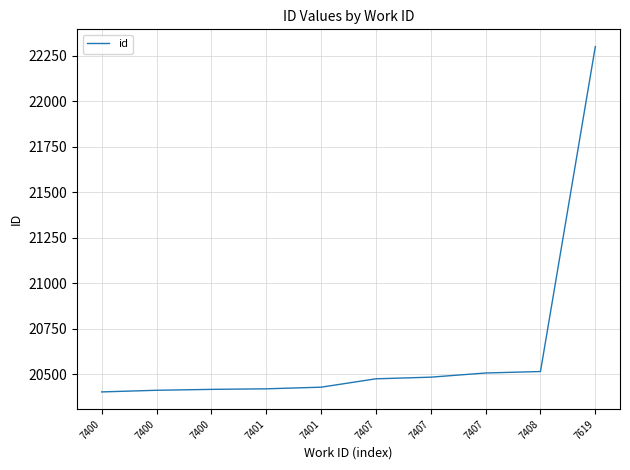

Does the chart have visible grid lines?

Yes